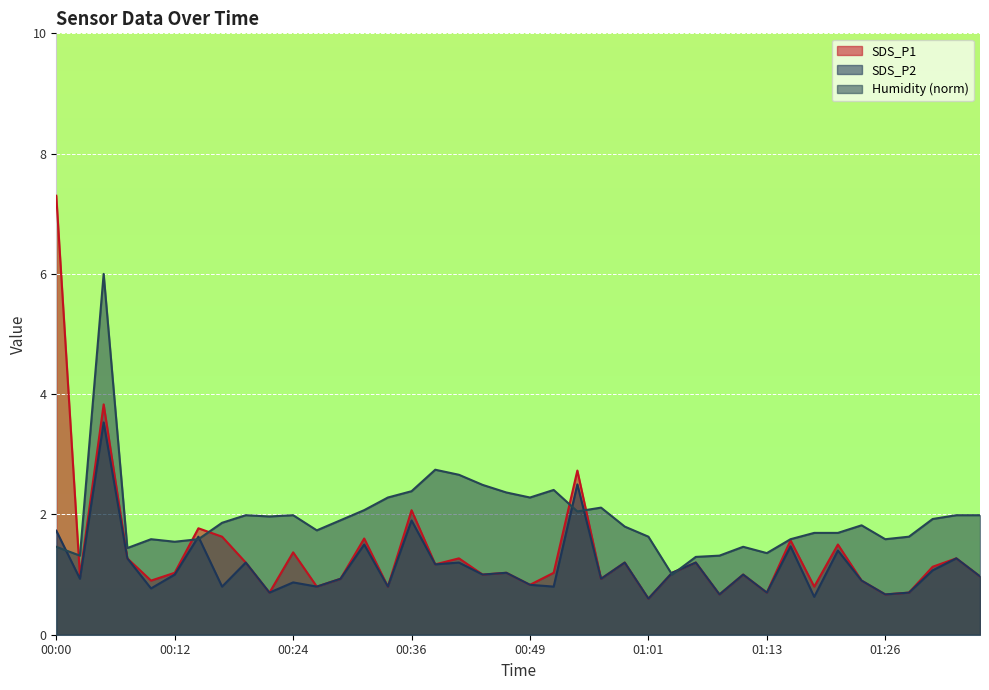

Rank the series by their average value, from lowest to highest.

SDS_P2, SDS_P1, Humidity (norm)